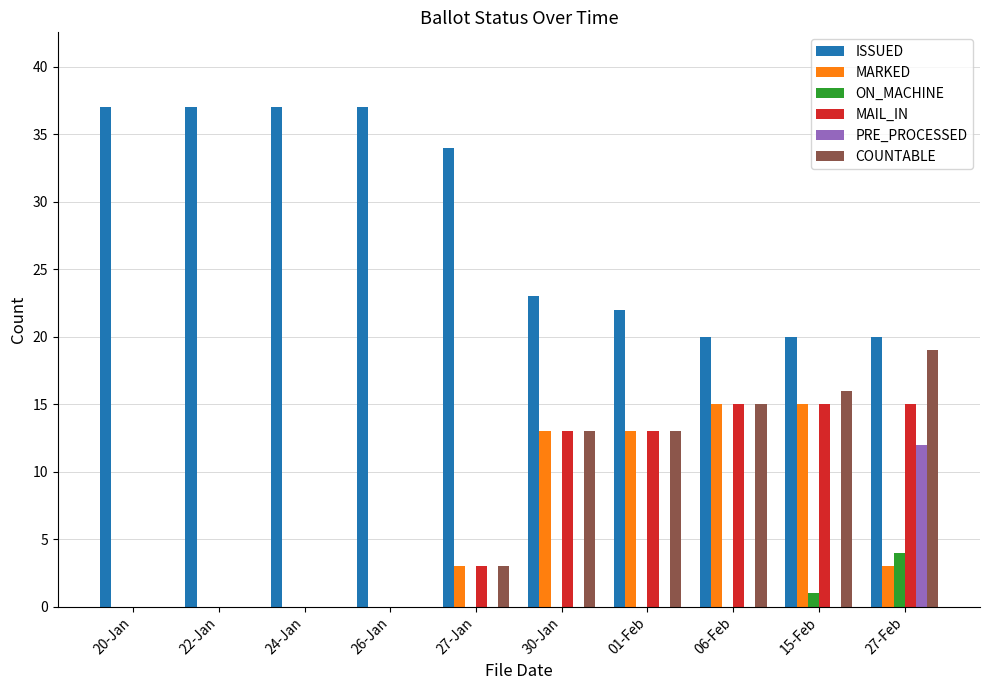

What is the sum of the MAIL_IN values at 27-Feb and 20-Jan?

15